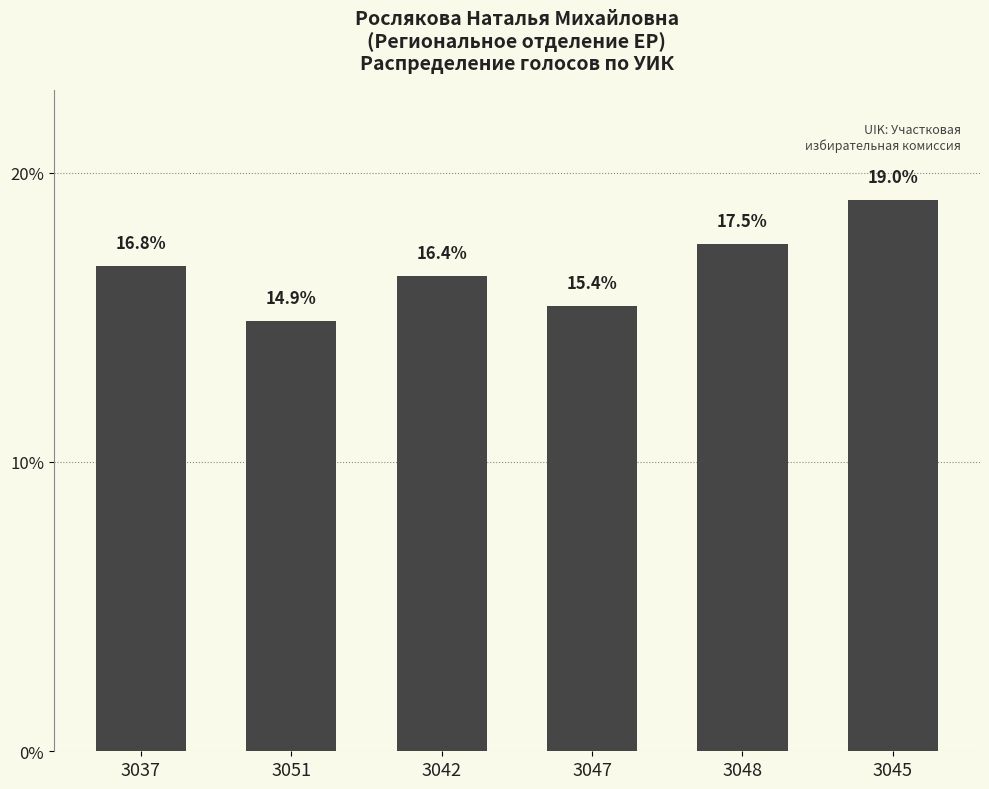

Which has a higher value, 3045 or 3037?

3045